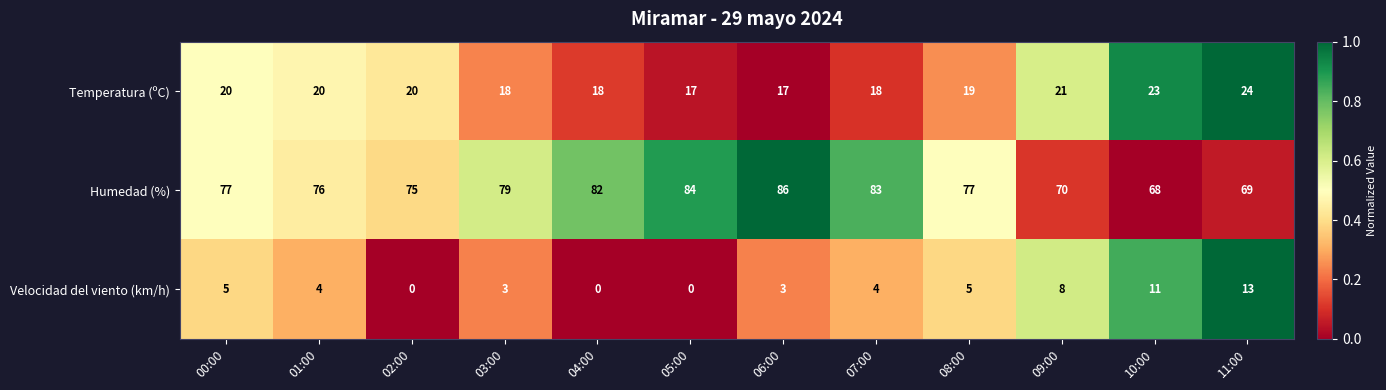

Which series has the largest total across all categories?

Humedad (%)